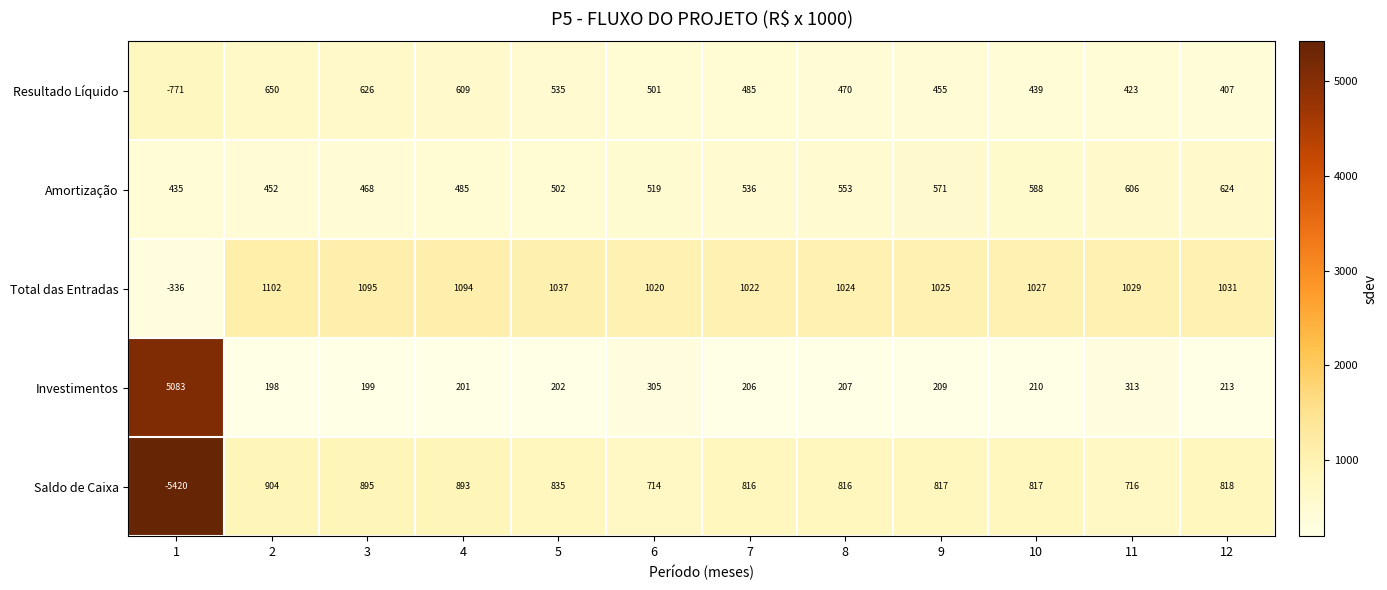

Which series has the largest range (max minus min)?

Saldo de Caixa